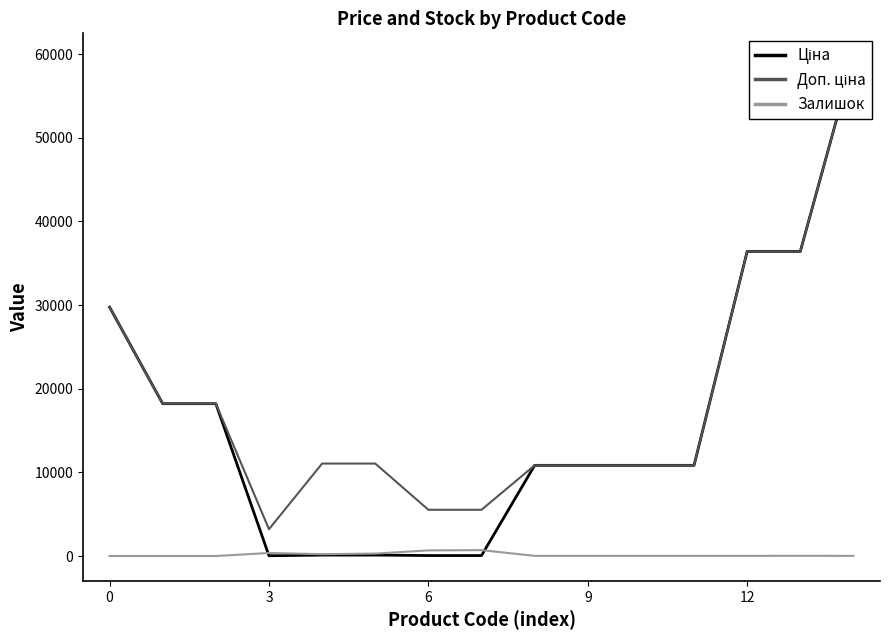

At which category is the sum across all series the highest?

14